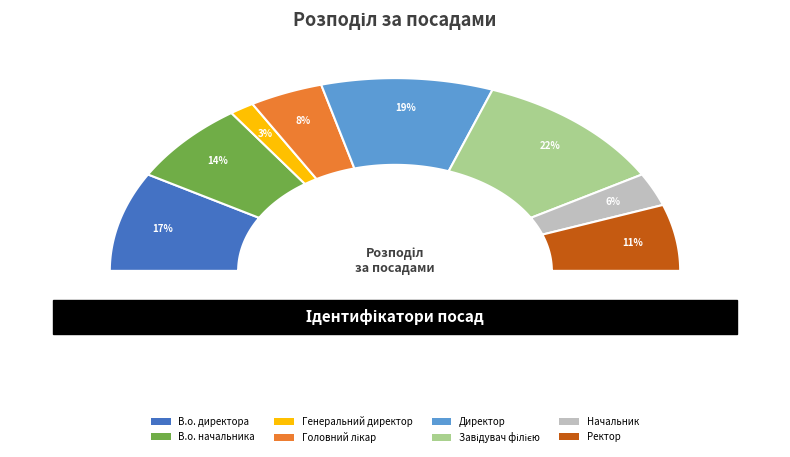

Is Головний лікар the majority of the pie?

No